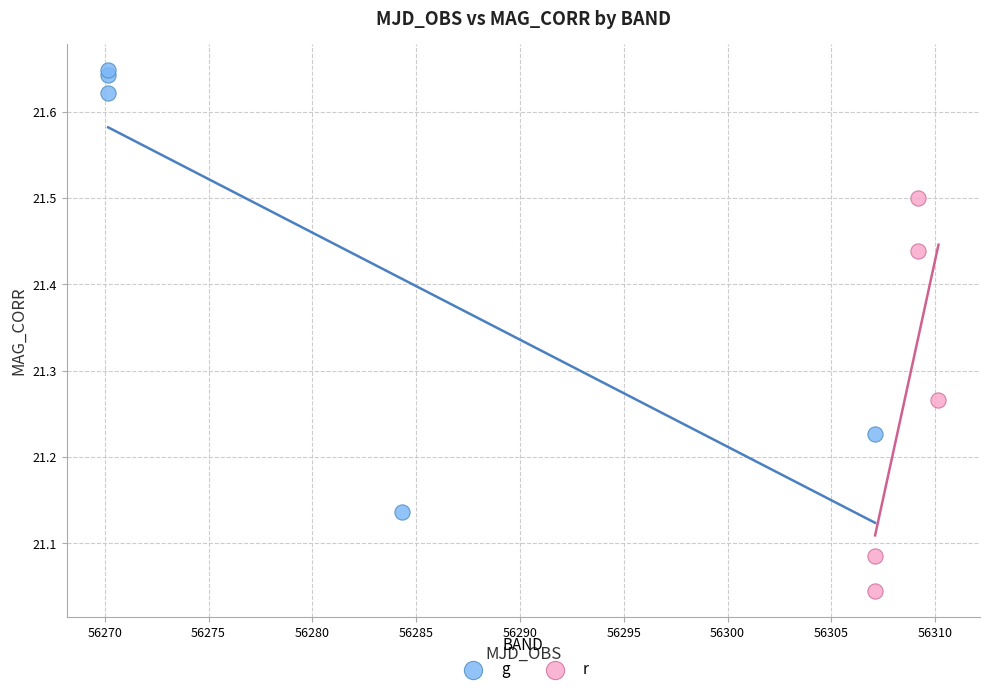

Which series contains the lowest Y value?

r